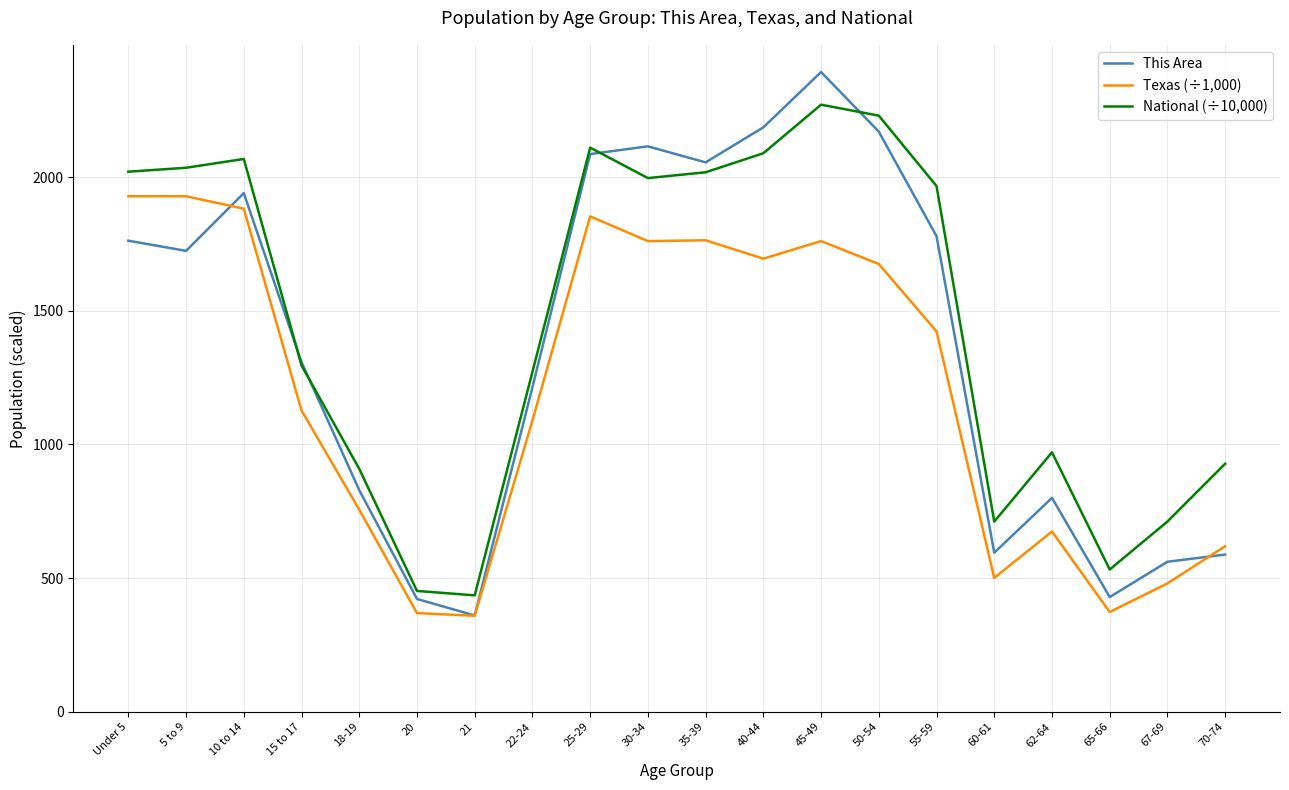

The value of National (÷10,000) at 45-49 is 1566.3. True or false?

False